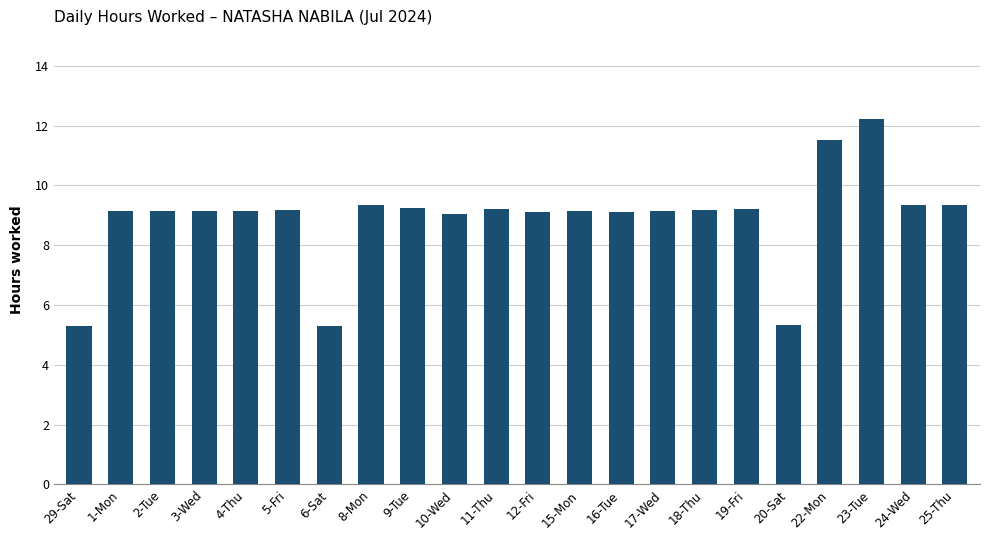

What value does the data have at 25-Thu?

9.3